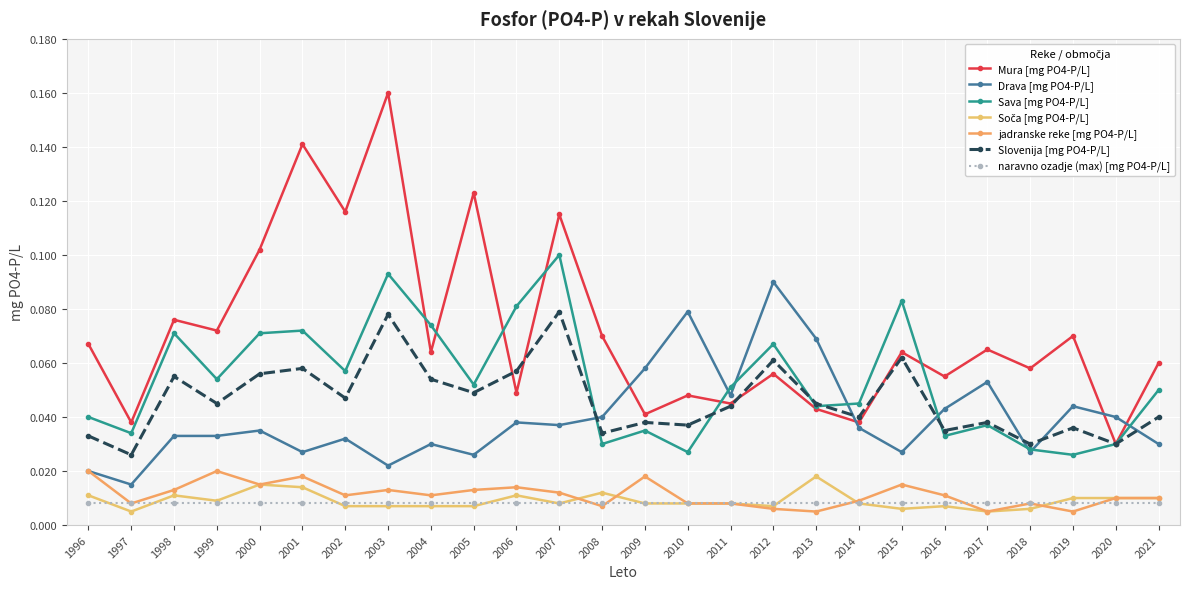

How many interior local peaks does the Soča [mg PO4-P/L] series have?

6